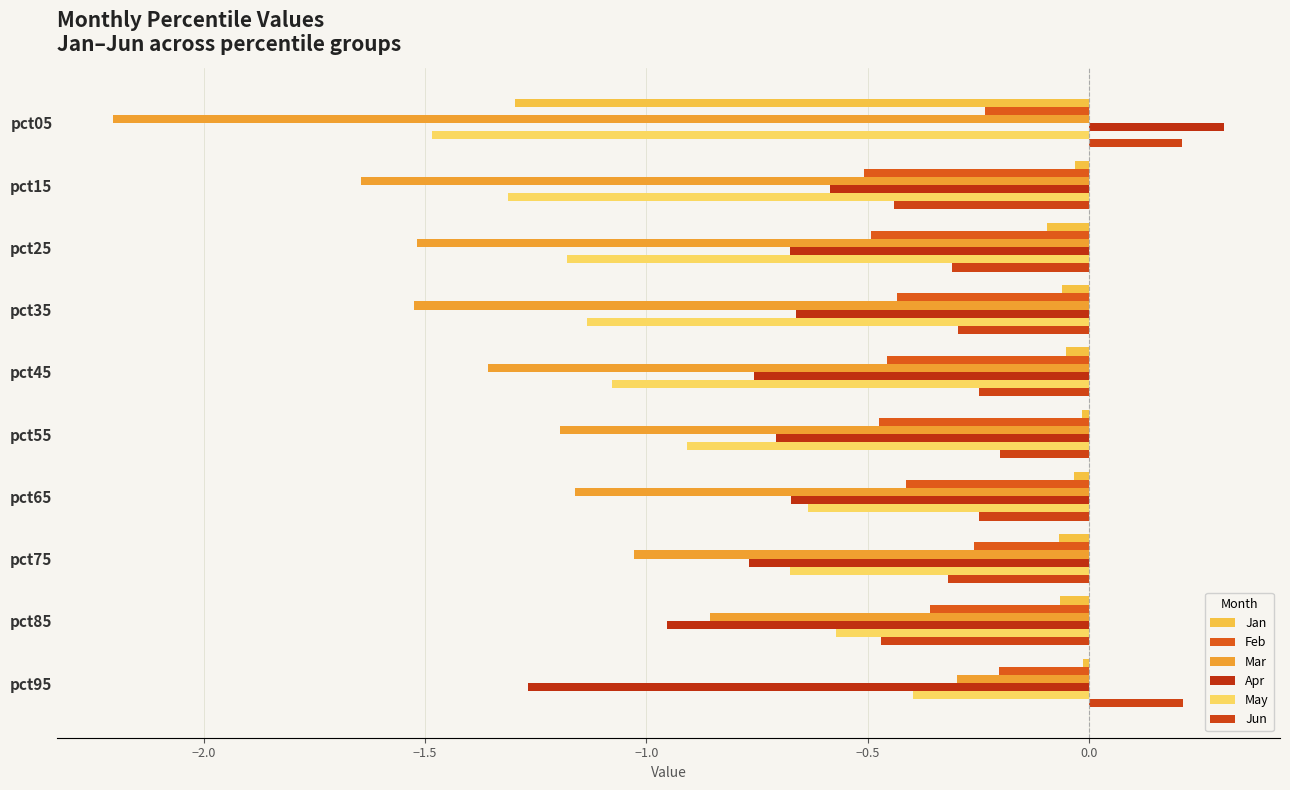

How many data points in Apr are less than 0?

9